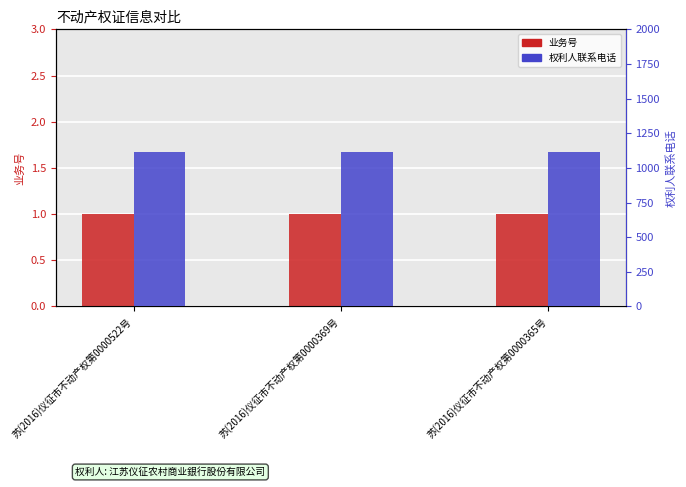

Reading left to right, list all the values displayed in this chart.

业务号: 苏(2016)仪征市不动产权第0000522号=1	苏(2016)仪征市不动产权第0000369号=1	苏(2016)仪征市不动产权第0000365号=1
权利人联系电话: 苏(2016)仪征市不动产权第0000522号=1111	苏(2016)仪征市不动产权第0000369号=1111	苏(2016)仪征市不动产权第0000365号=1111